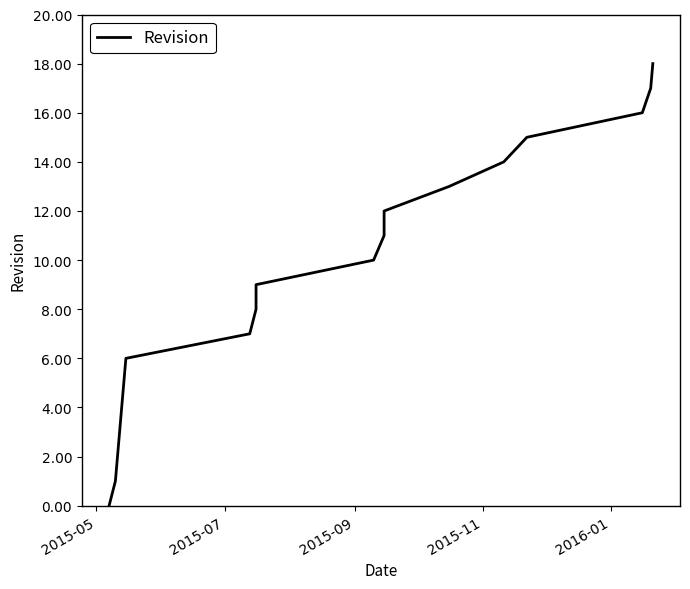

Reading left to right, what are all the values shown in this chart?

0	1	2	3	4	5	6	7	8	9	10	11	12	13	14	15	16	17	18